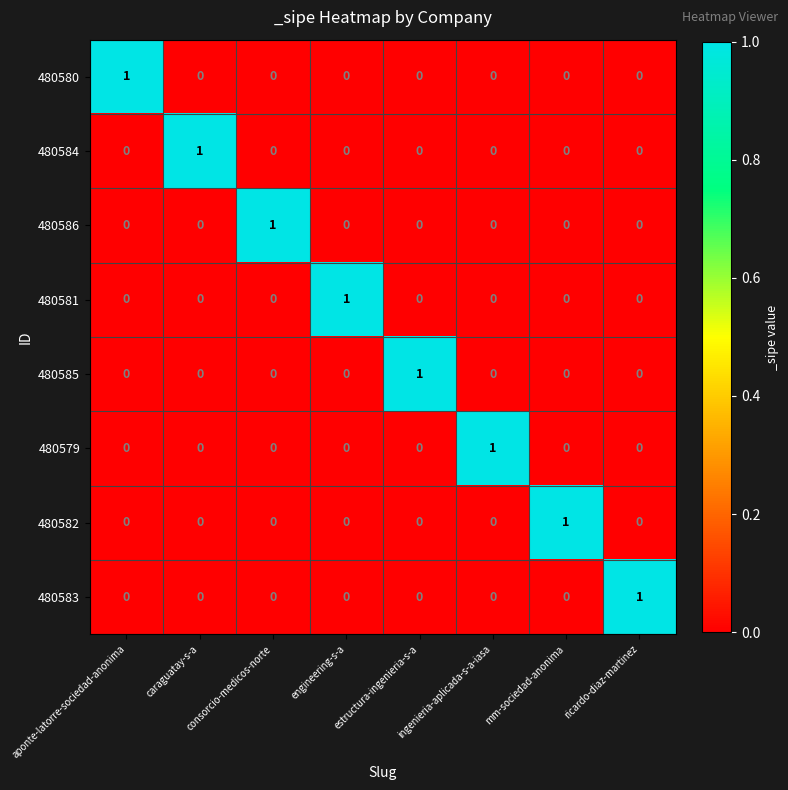

At how many categories does at least one series exceed 0?

8